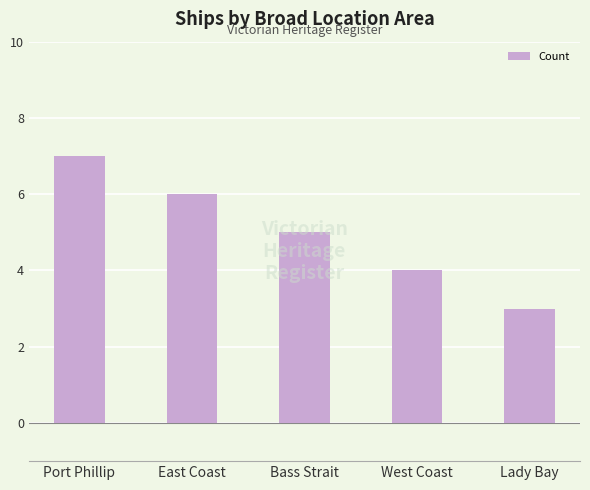

What is the change in value from East Coast to Lady Bay?

-3